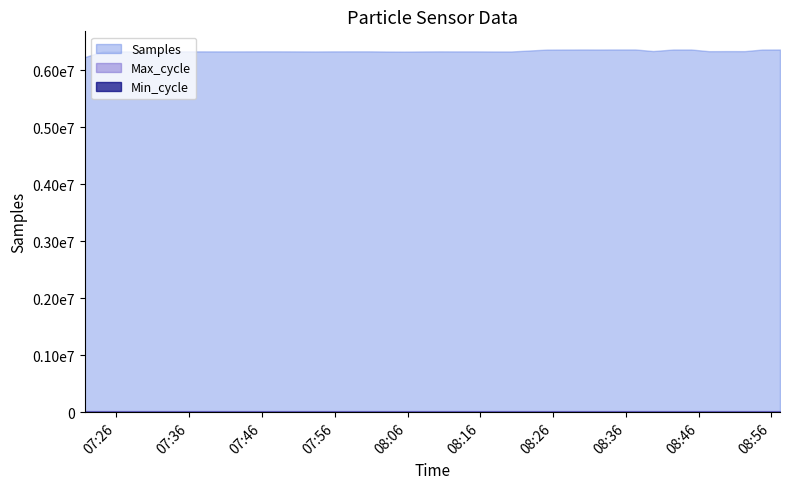

Does the chart have visible grid lines?

No